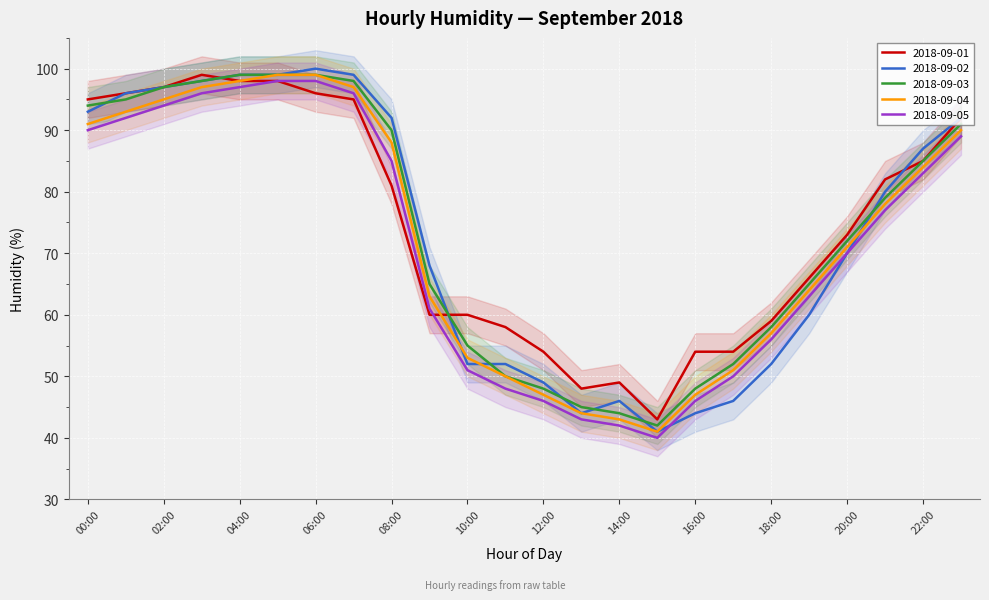

Is the value of 2018-09-02 at 01:00 greater than the value of 2018-09-05 at 11:00?

Yes